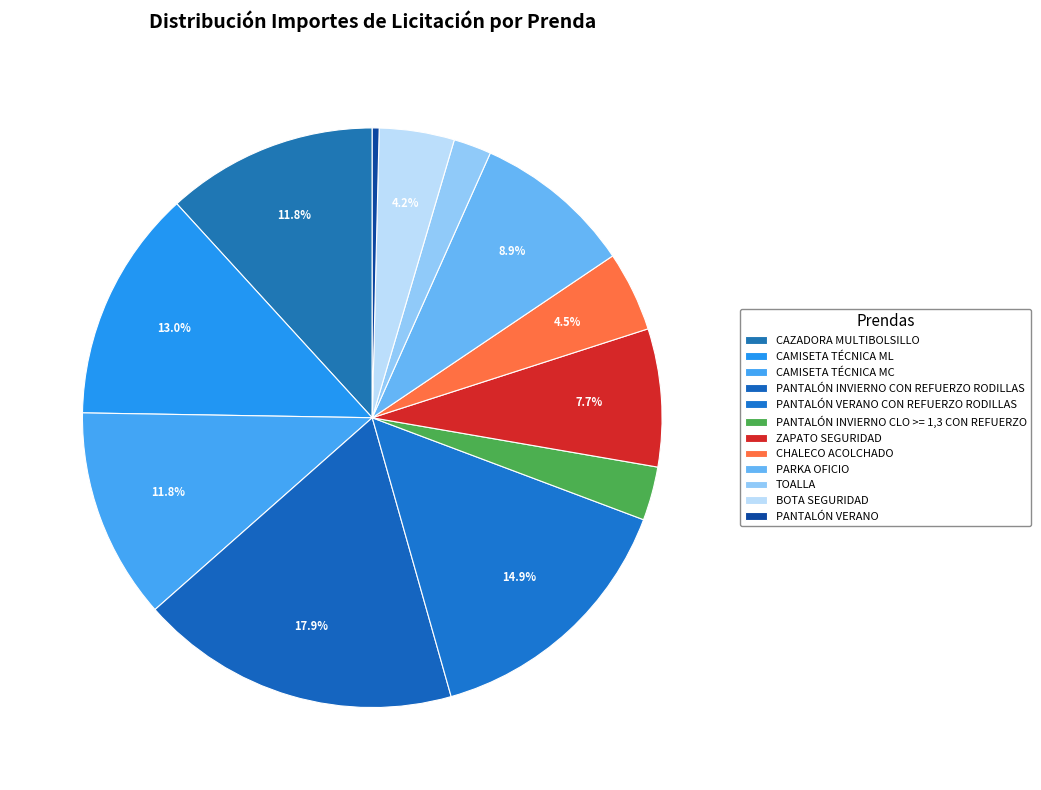

How many segments does this pie chart have?

12